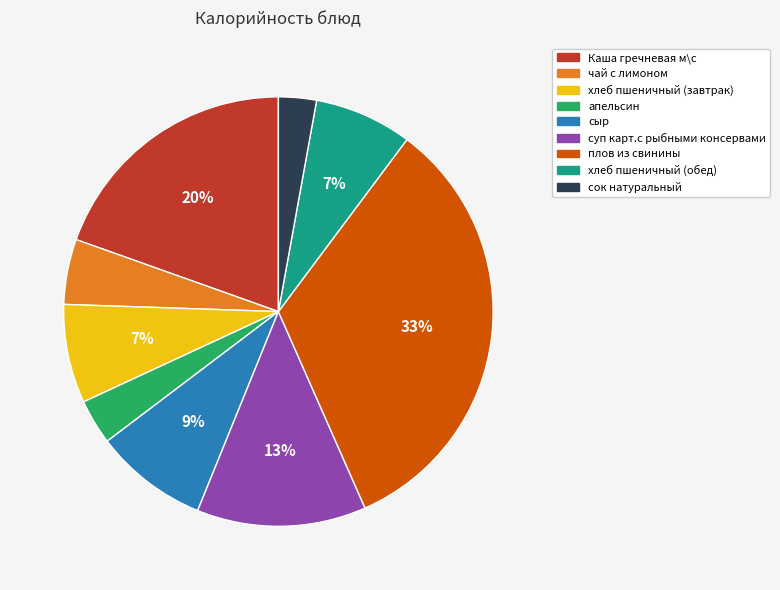

To the nearest percent, what is the combined percentage of чай с лимоном and апельсин?

8%